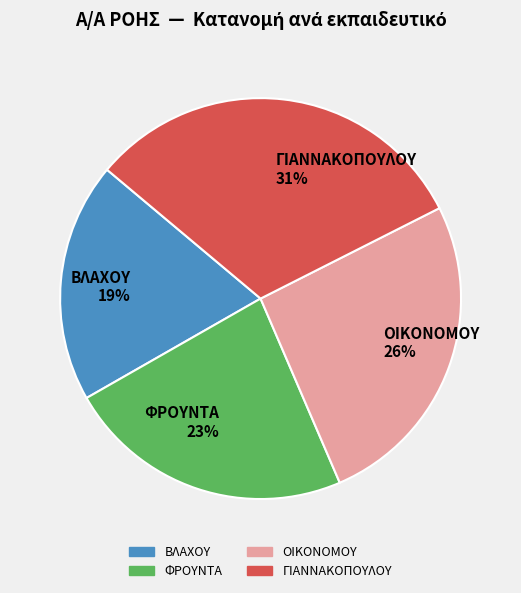

Which has a higher value, ΒΛΑΧΟΥ or ΟΙΚΟΝΟΜΟΥ?

ΟΙΚΟΝΟΜΟΥ